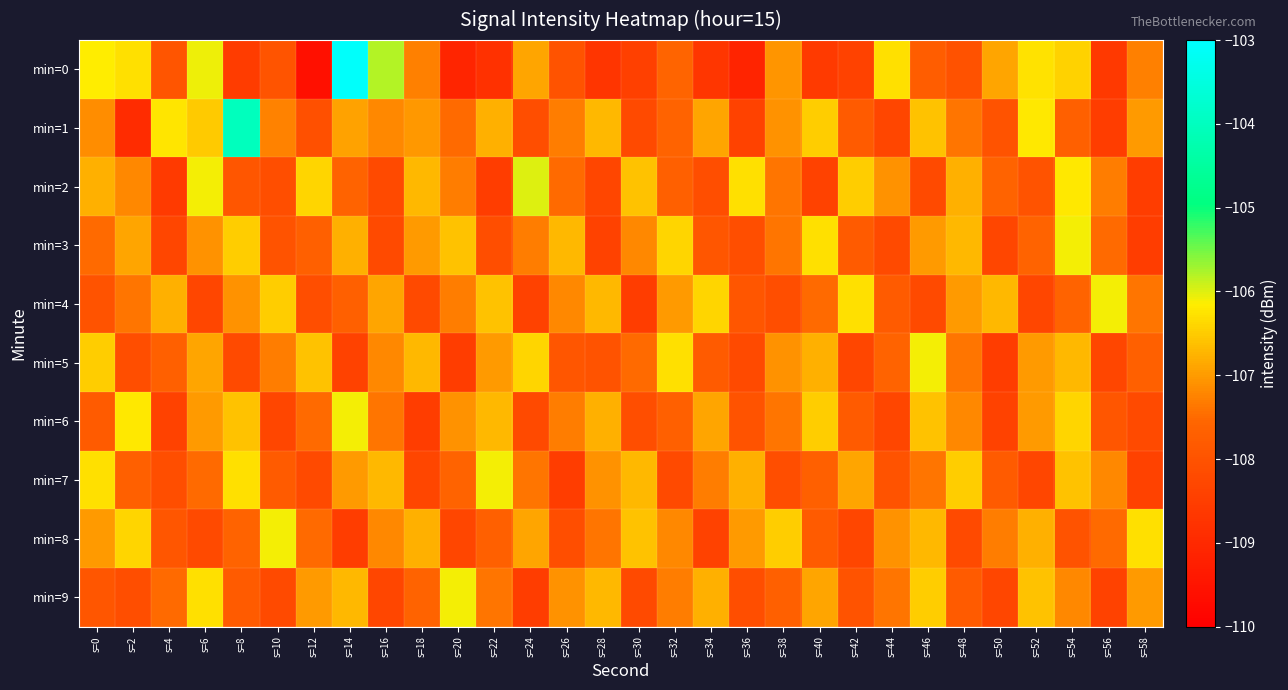

What is the maximum value shown in the chart?

-103.1